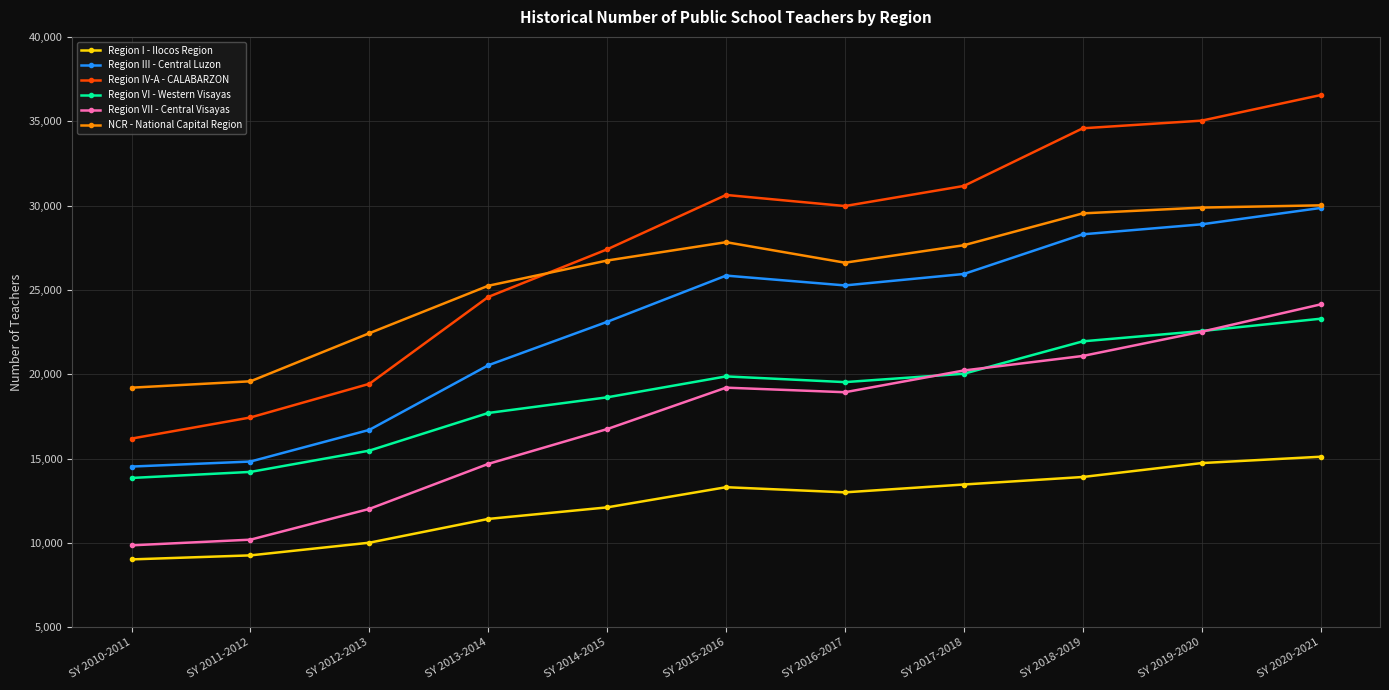

Where does the Region IV-A - CALABARZON series first go above 29975?

SY 2015-2016